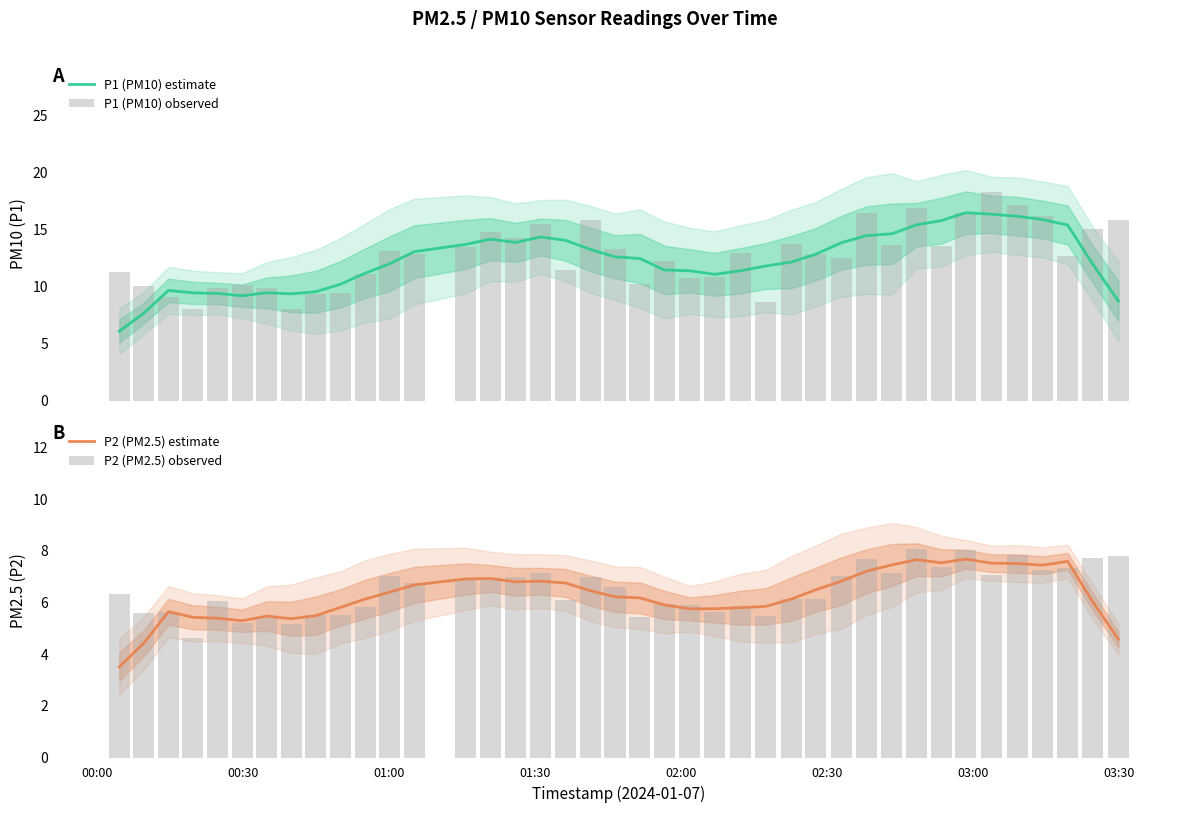

The P2 (PM2.5) observed series shows 3.4 at 9. True or false?

False